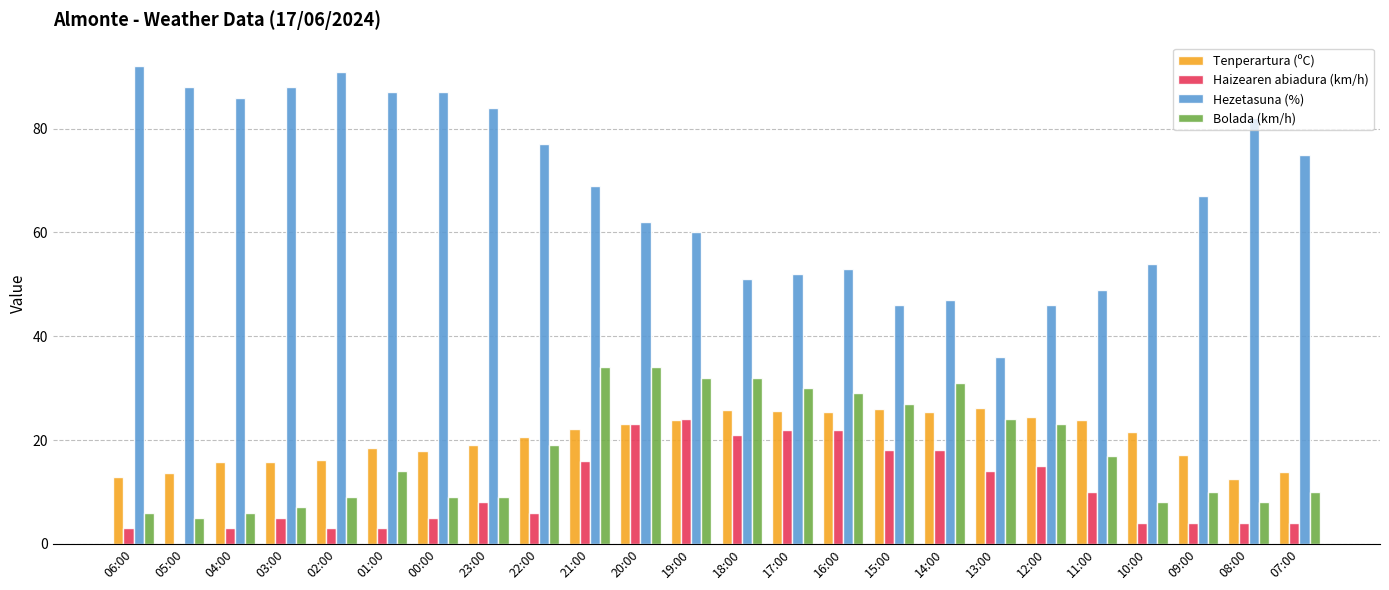

What is the sum of all Hezetasuna (%) values?

1629.0